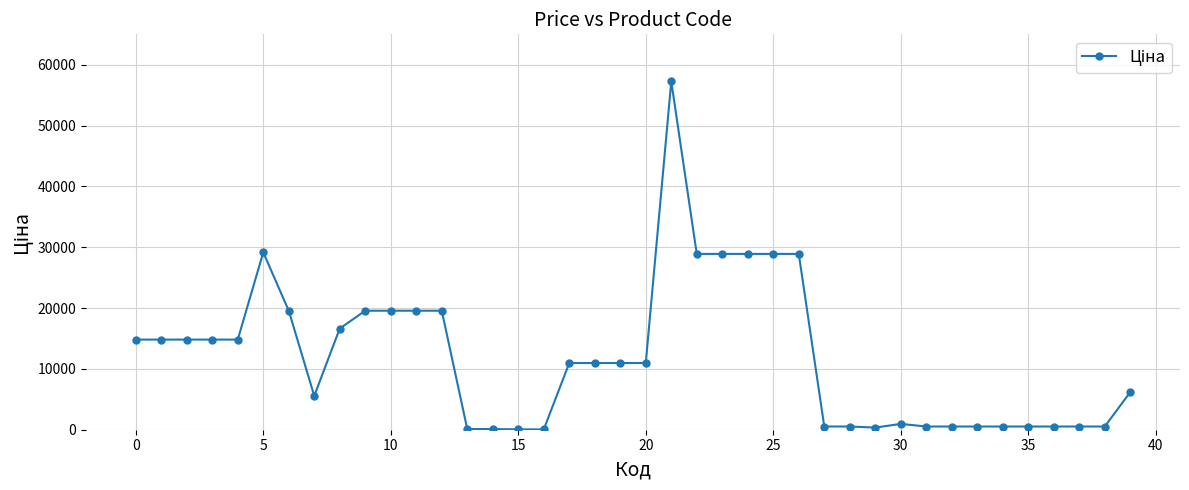

What is the difference between the second highest and minimum values?

29096.4